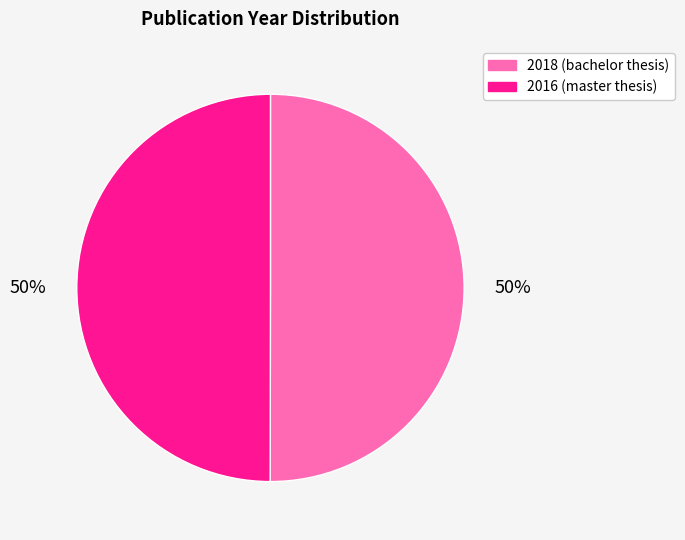

Approximately how many times larger is the value at 2016 (master thesis) compared to 2018 (bachelor thesis)?

1.0